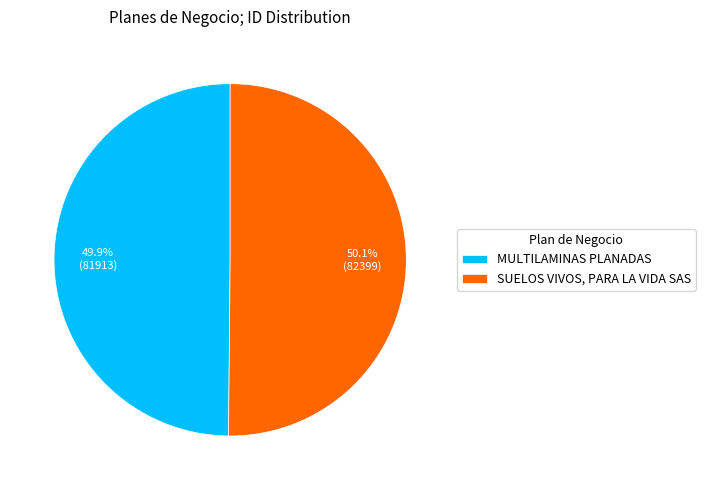

Is it true that MULTILAMINAS PLANADAS is 50% of the pie?

True